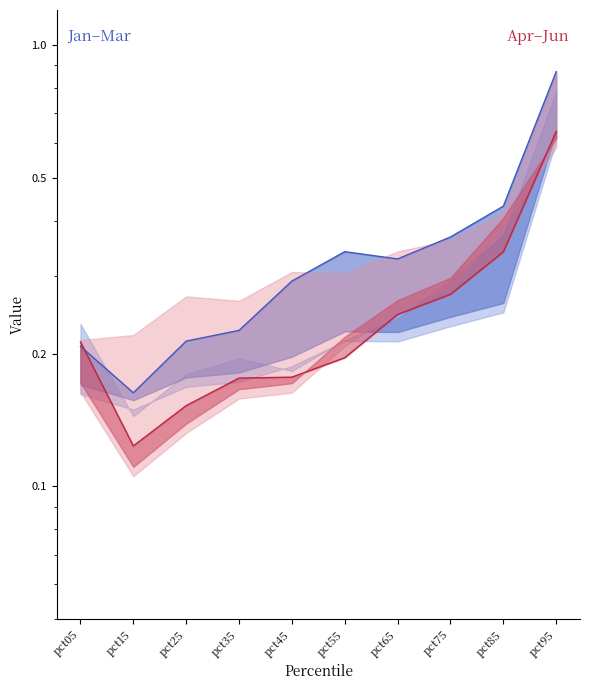

What is the highest value of the Jan series?

0.9